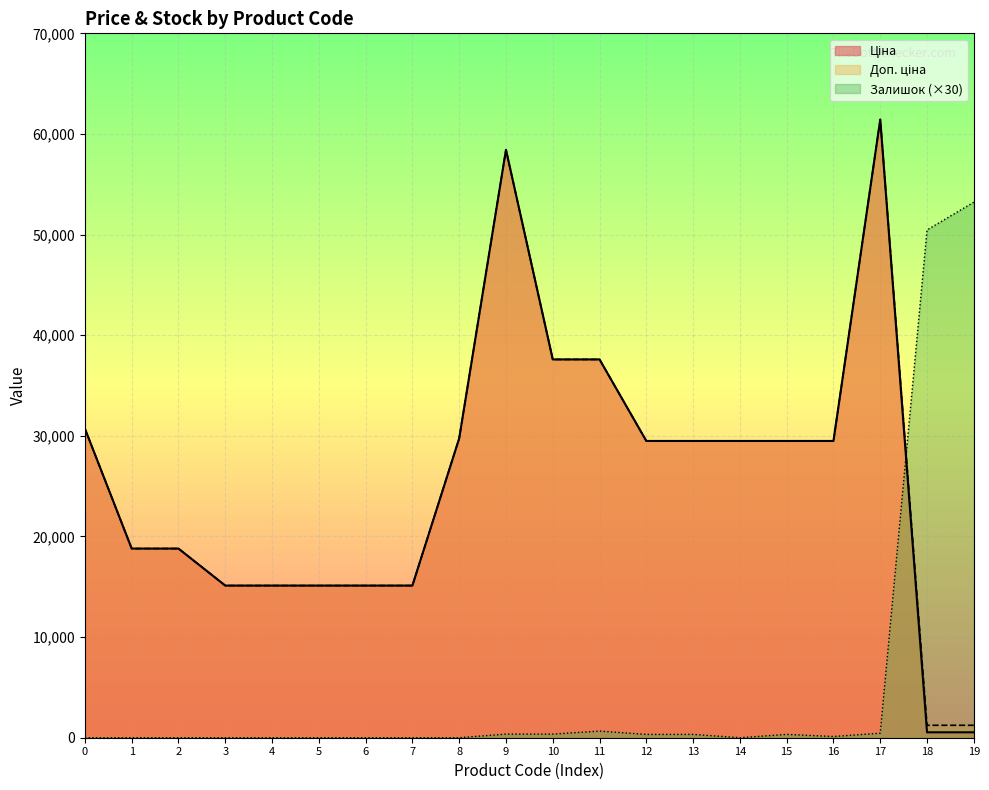

How many lines are shown in the chart?

3